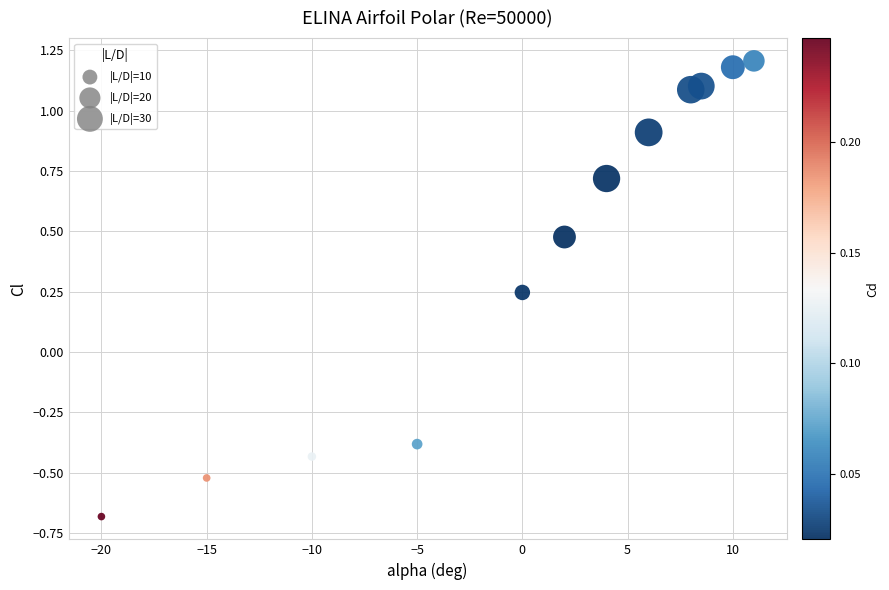

What is the range of X values (max minus min)?

31.0